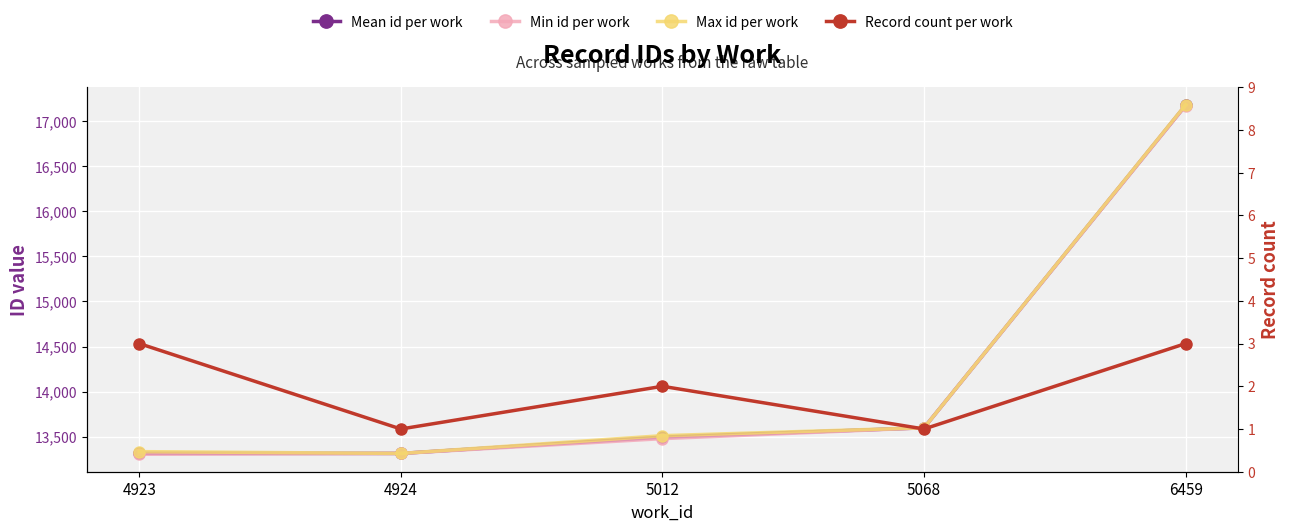

What is the minimum value for Min id per work?

13307